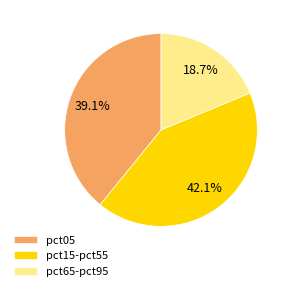

How much of the chart is everything except pct15-pct55?

57.9%